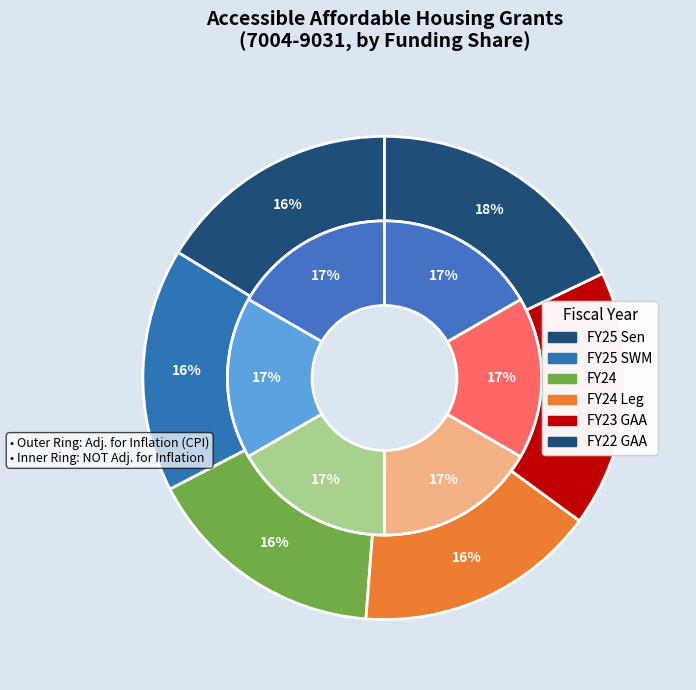

Which series has the widest spread of values?

adjusted for inflation (cpi)